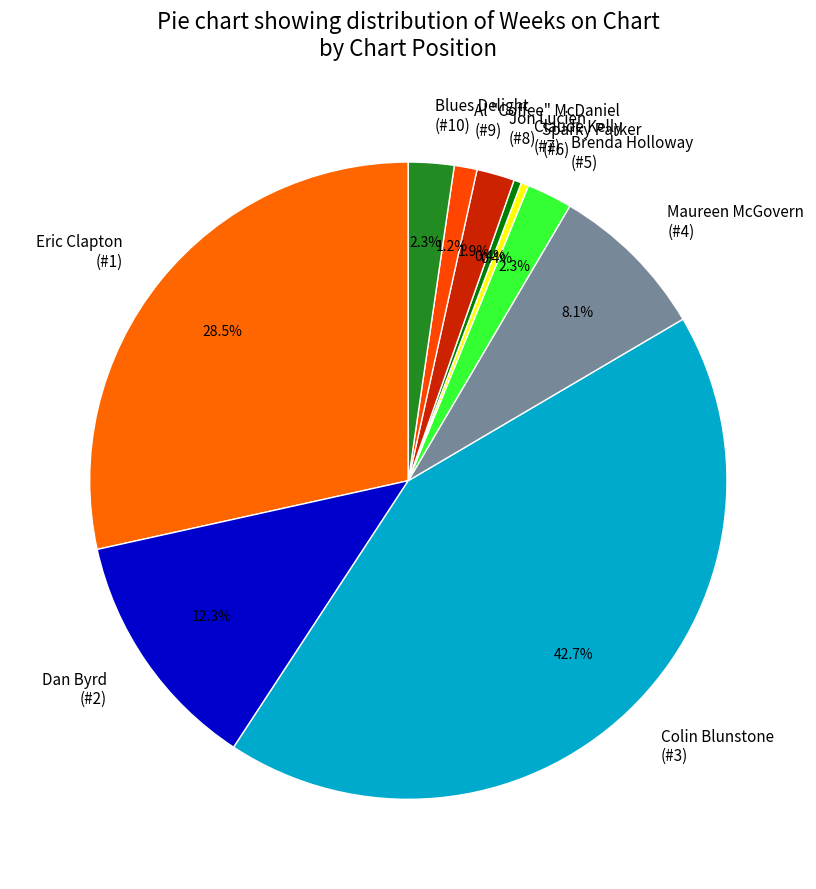

Is there a majority slice in this chart?

No